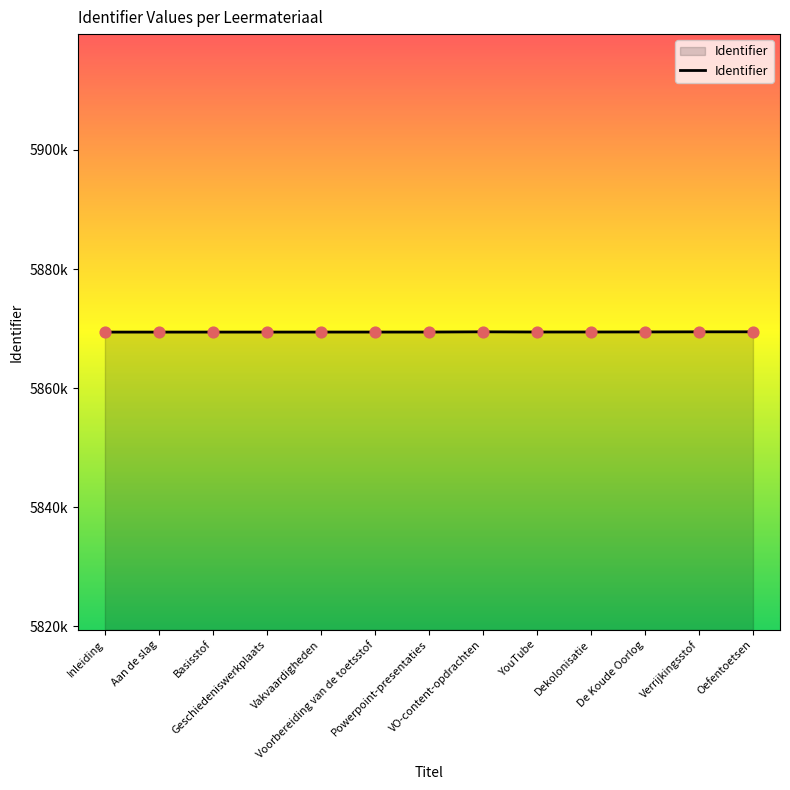

What is the change in value from Basisstof to Oefentoetsen?

+41